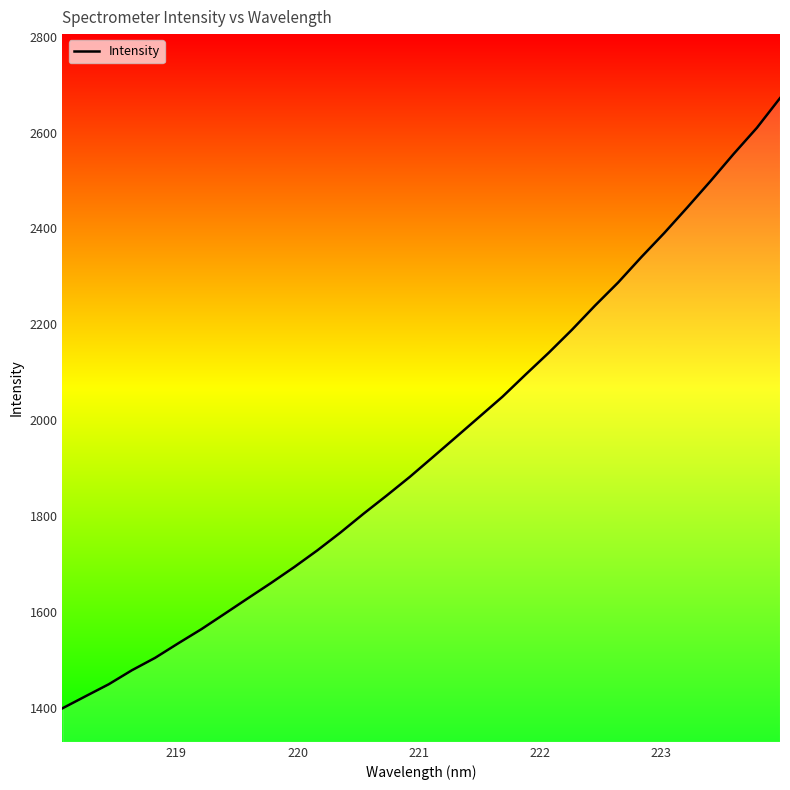

What is the greatest value displayed?

2671.8